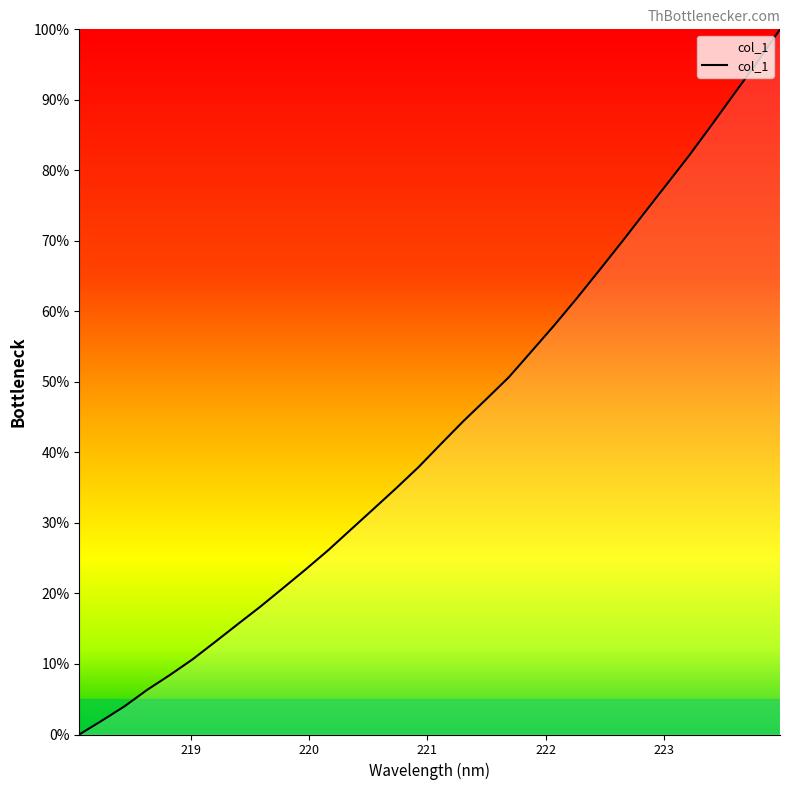

True or false: the data has more than 0 interior local peaks.

False